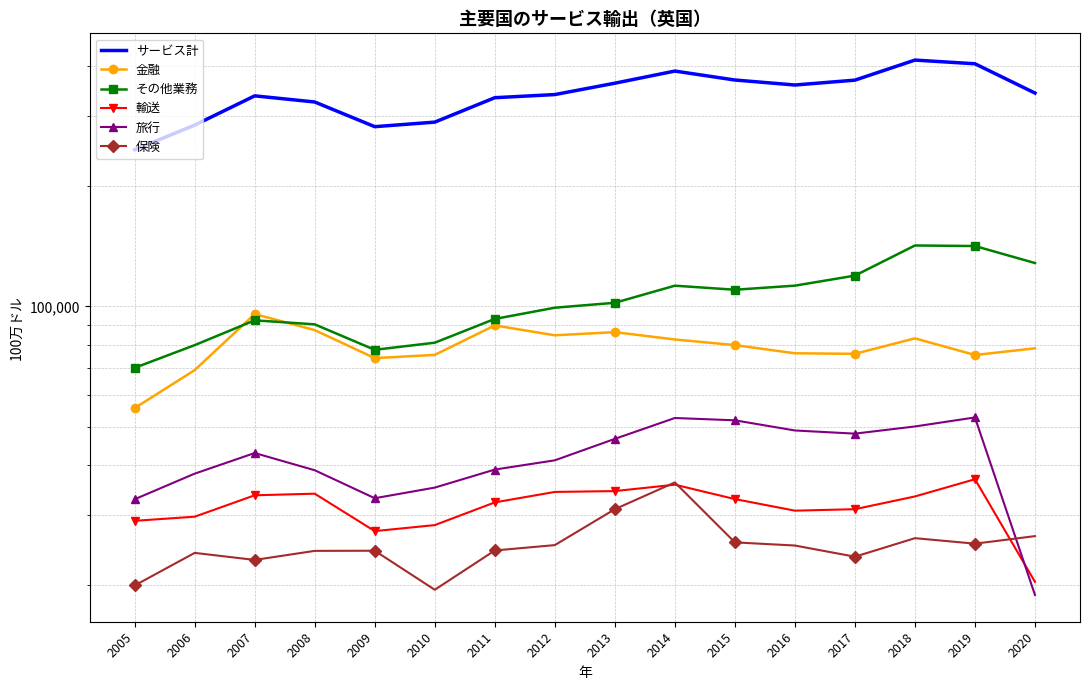

What is the spread (max minus min) of values at 2012?

314248